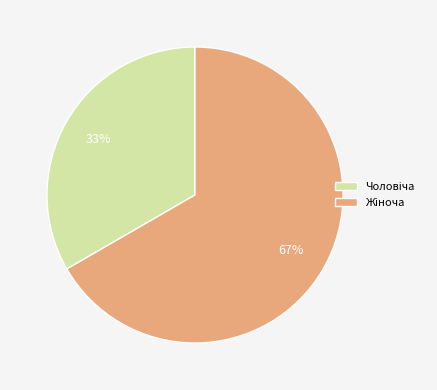

To the nearest percent, what is the average slice percentage?

50%